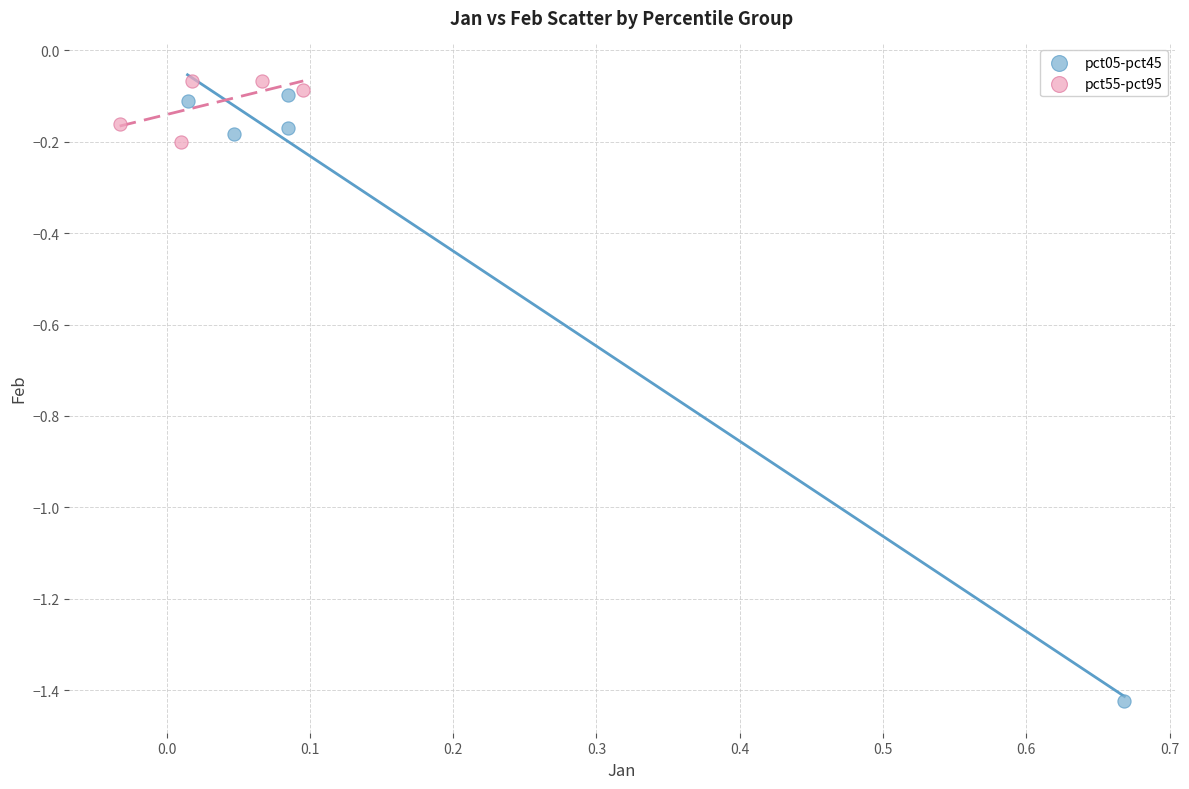

What are all the series names shown in the legend?

pct05-pct45, pct55-pct95